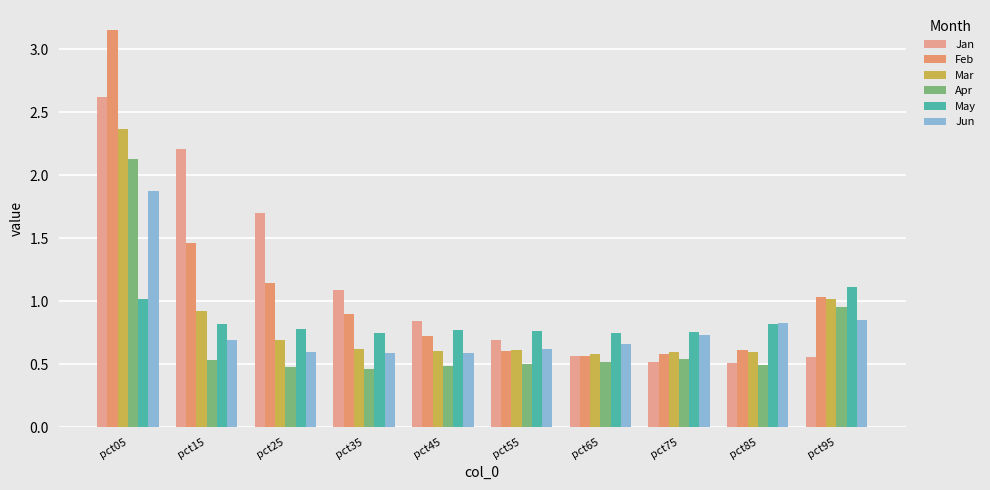

Which series has the largest total across all categories?

Jan